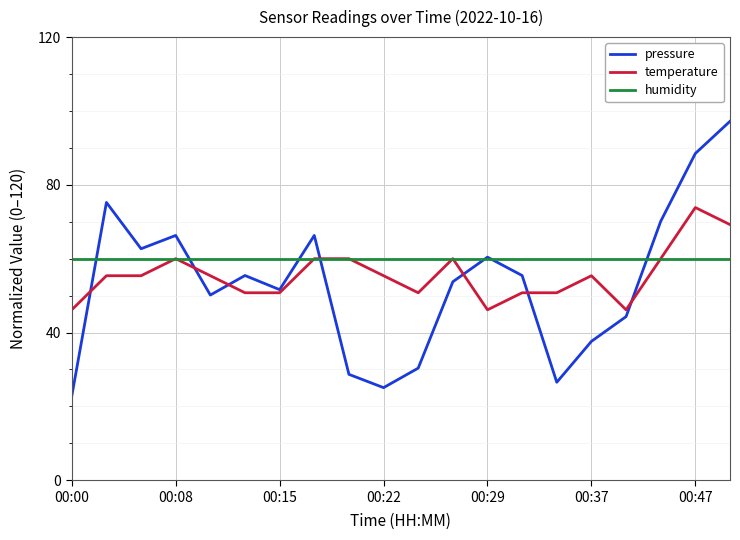

What is the smallest value displayed?

22.8